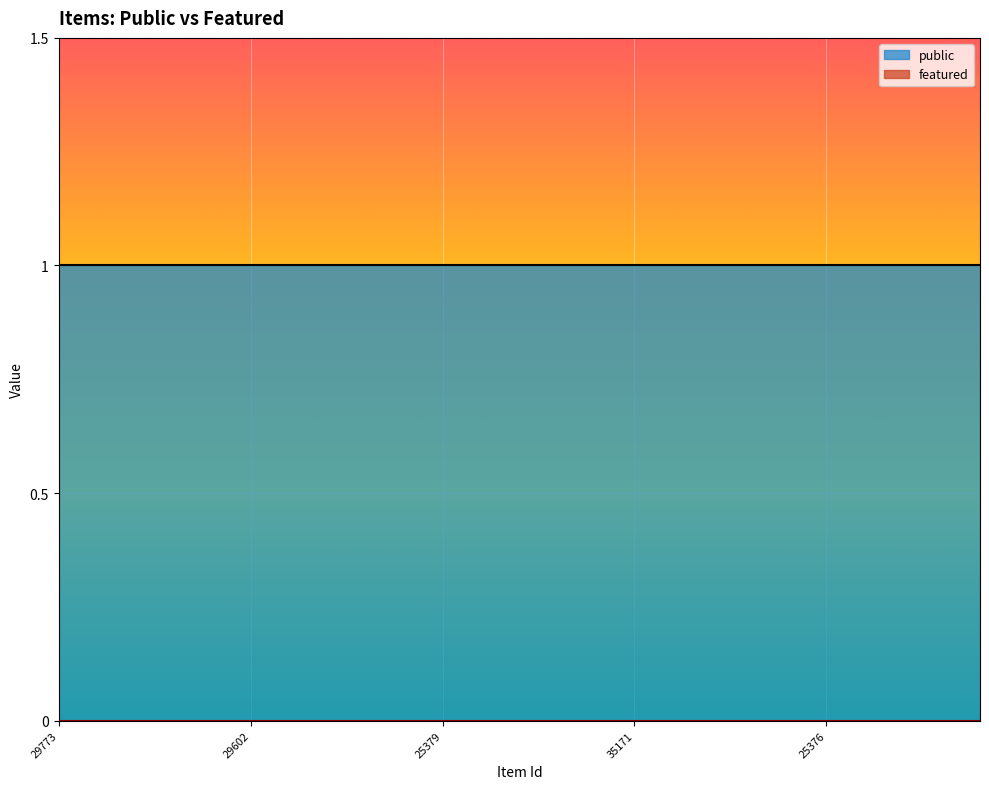

Which series has the largest total across all categories?

public